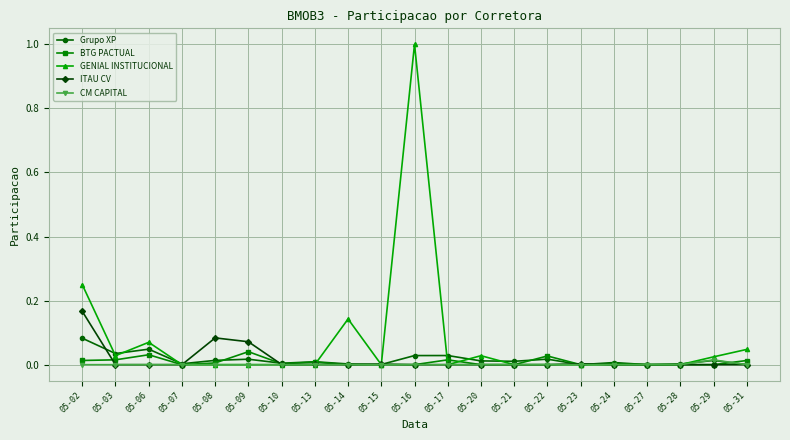

Between which two adjacent categories do Grupo XP and ITAU CV first intersect?

05-02 and 05-03